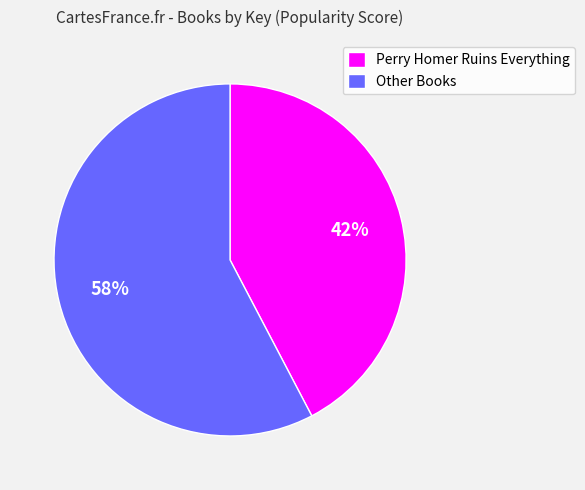

To the nearest percent, what is the average slice percentage?

50%